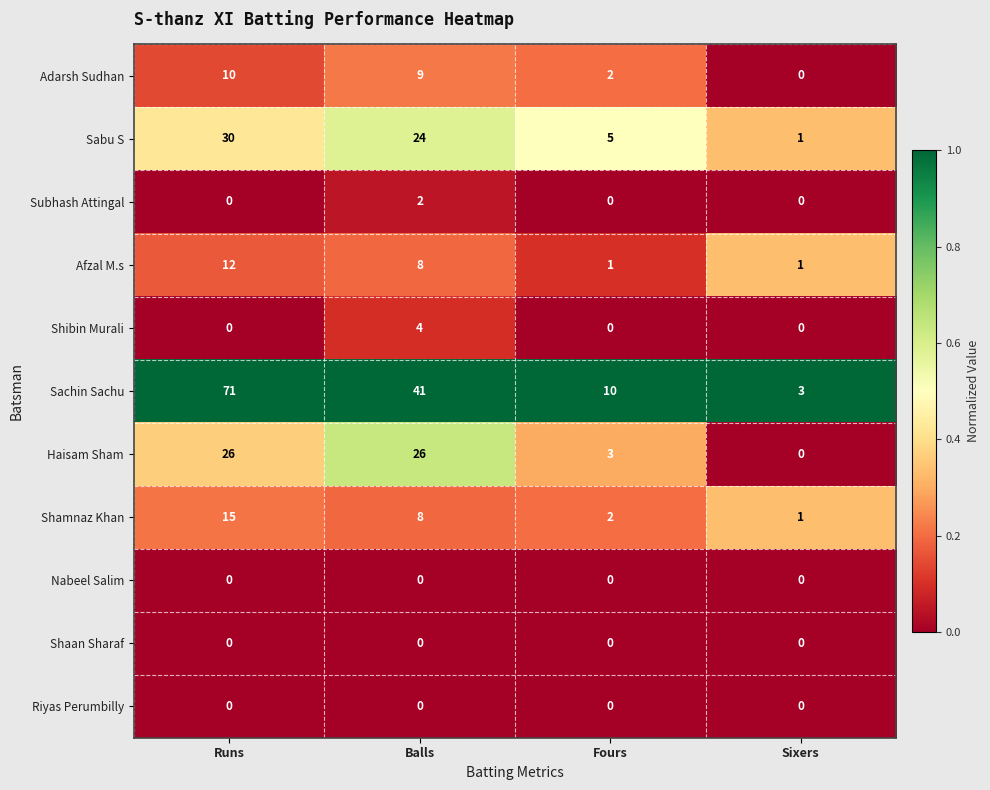

At which label does Adarsh Sudhan reach its minimum?

Sixers